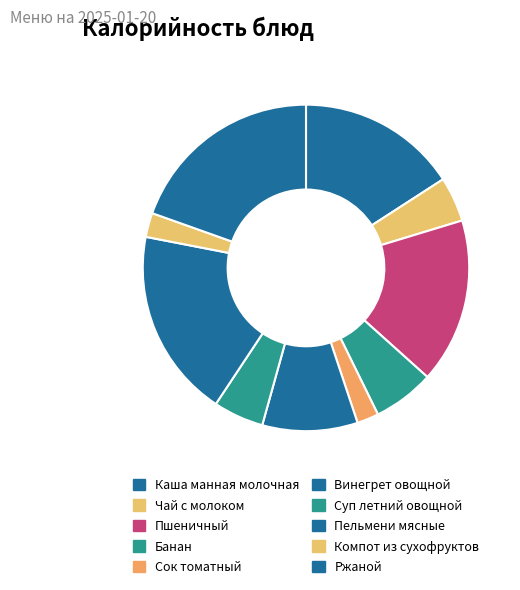

What portion of the pie excludes Ржаной?

80.4%